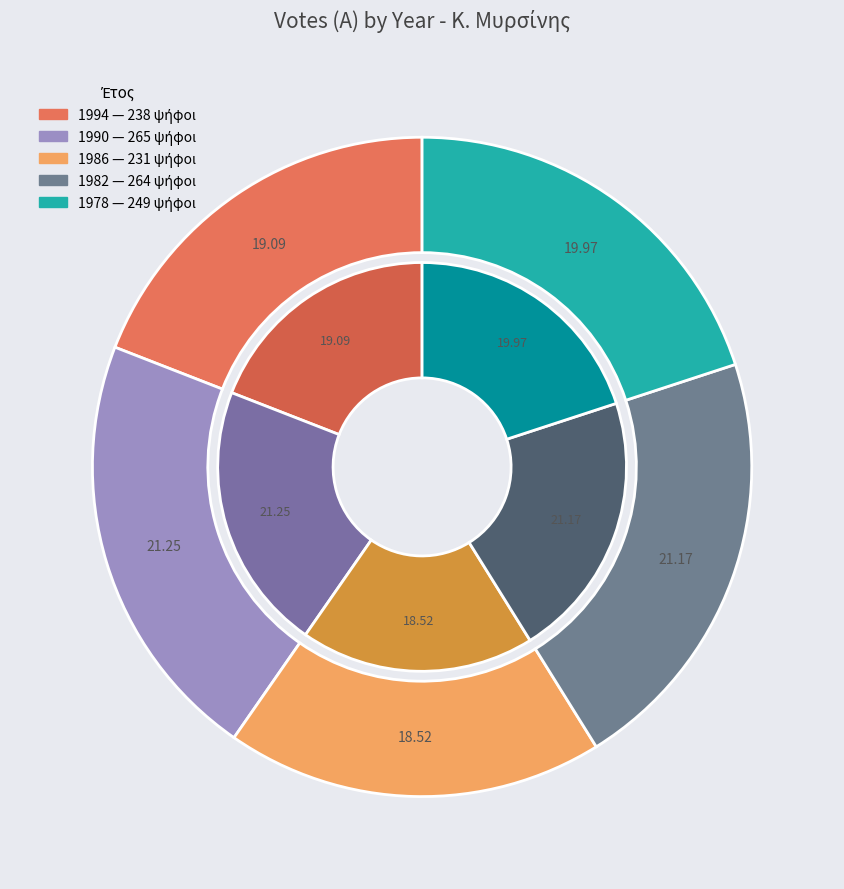

How many segments does this pie chart have?

5